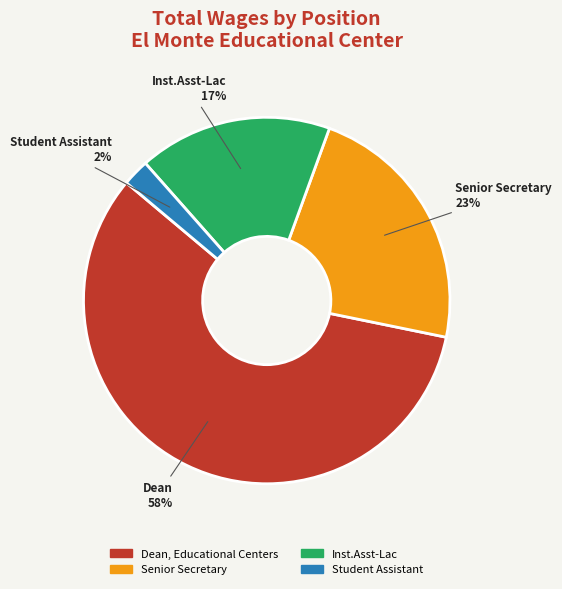

Combined, do Inst.Asst-Lac and Student Assistant account for over 50%?

No